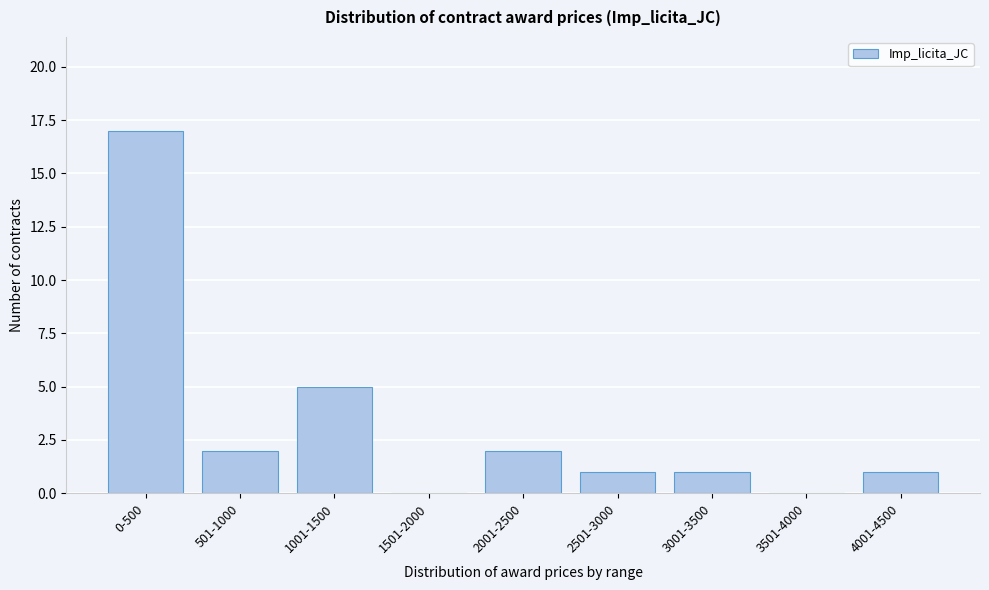

Reading left to right, list all the values displayed in this chart.

0-500=17	501-1000=2	1001-1500=5	1501-2000=0	2001-2500=2	2501-3000=1	3001-3500=1	3501-4000=0	4001-4500=1